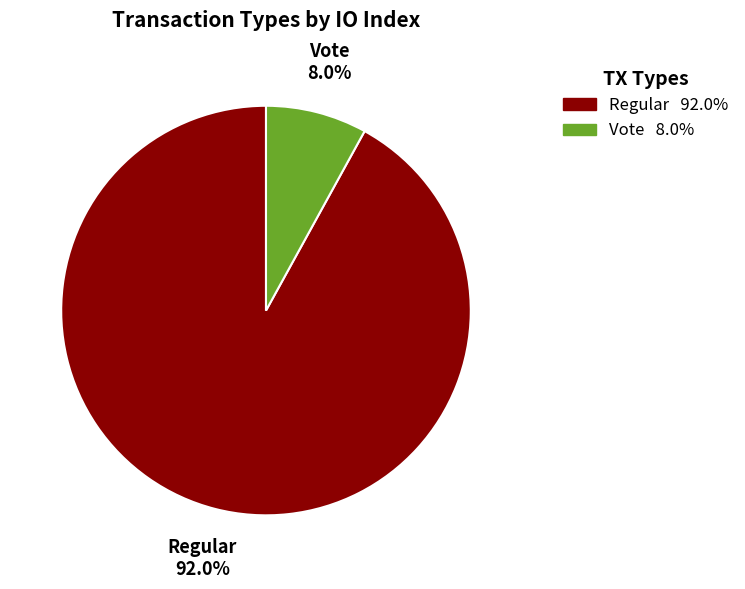

Does any single category account for the majority?

Yes